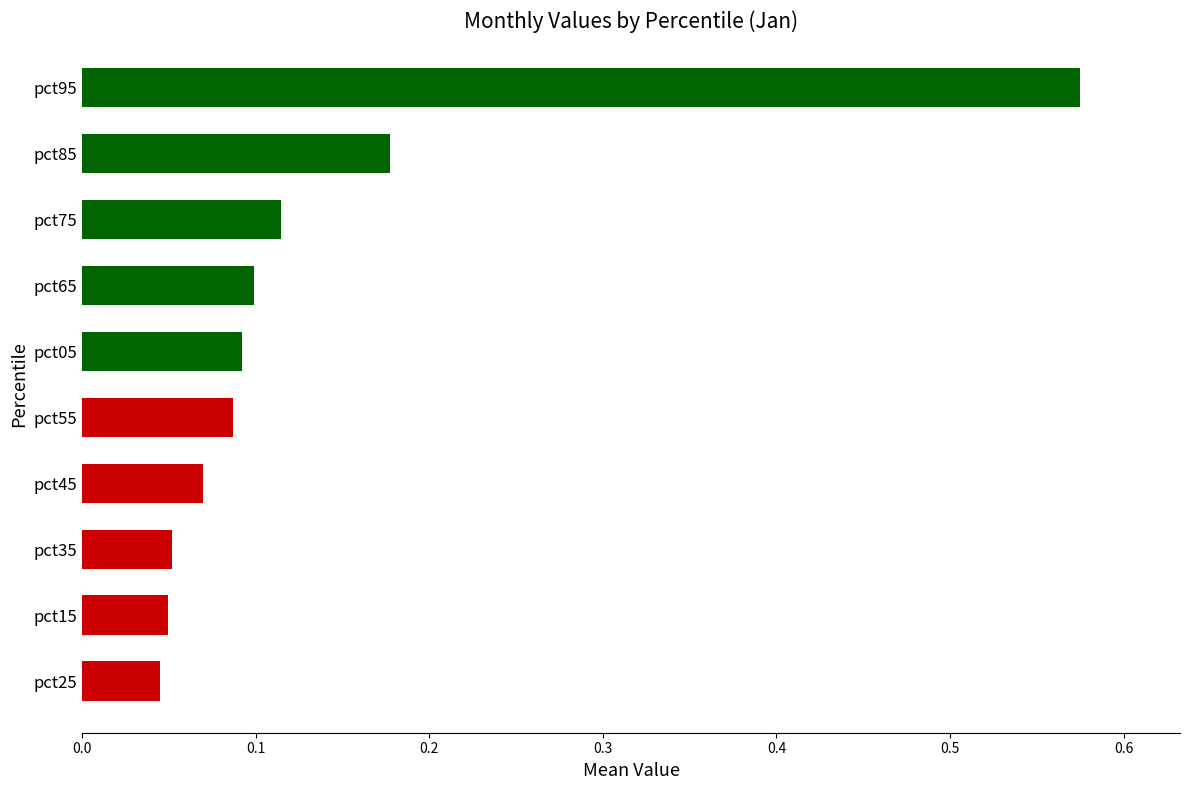

What is the difference between the maximum and second lowest values?

0.5